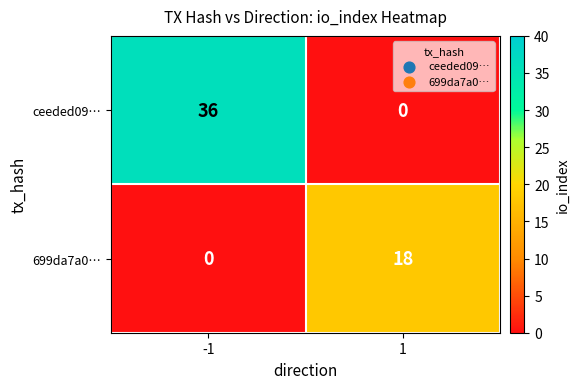

Reading right to left, what are all the values shown in this chart?

ceeded09…: 0	36
699da7a0…: 18	0